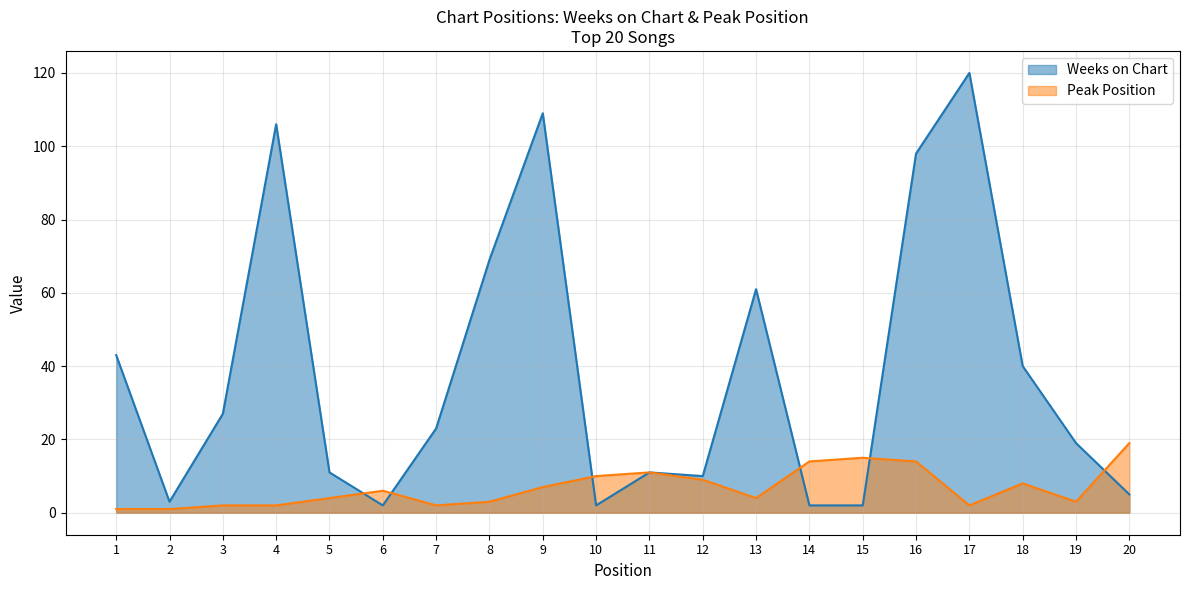

At which label does Peak Position first exceed 6?

9